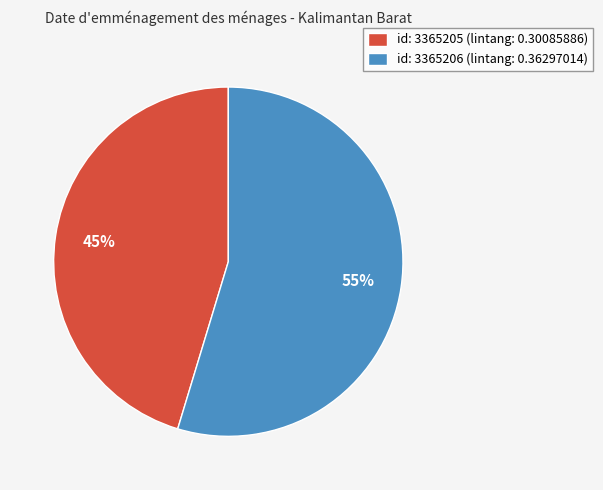

How many segments does this pie chart have?

2